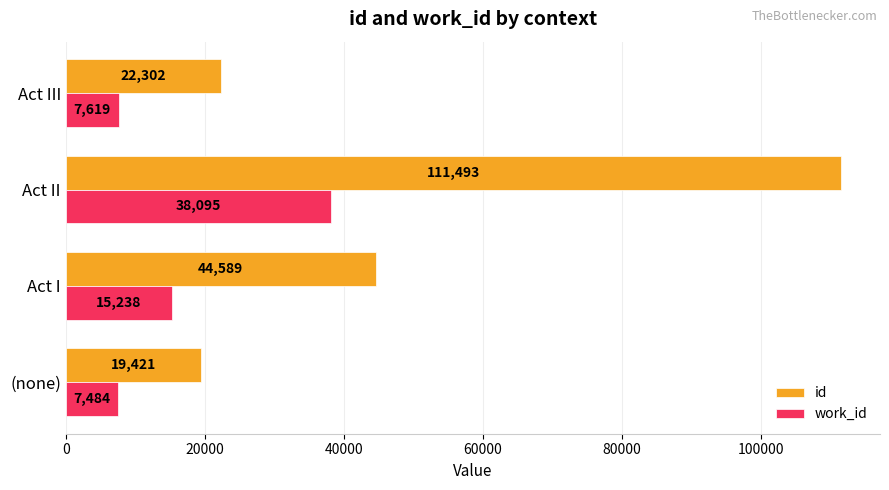

Which series changed the most between Act II and Act III?

id